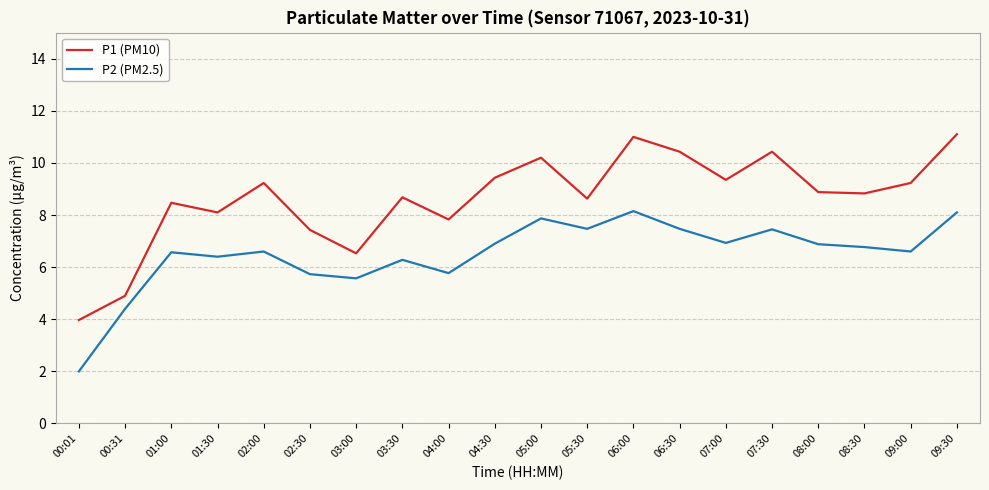

Which series changed the most between 07:00 and 07:30?

P1 (PM10)